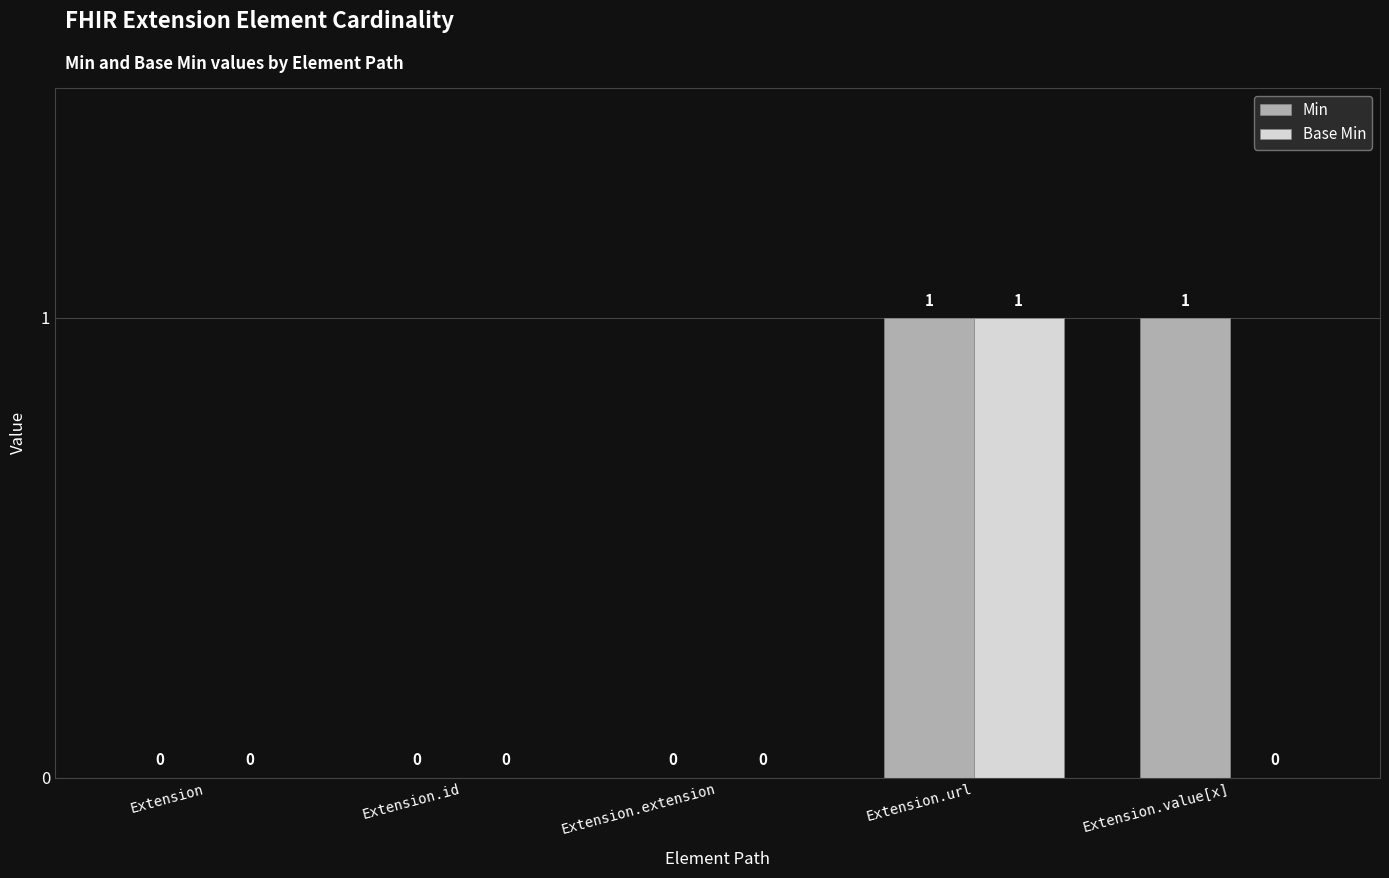

Reading left to right, list all the values displayed in this chart.

Min: Extension=0	Extension.id=0	Extension.extension=0	Extension.url=1	Extension.value[x]=1
Base Min: Extension=0	Extension.id=0	Extension.extension=0	Extension.url=1	Extension.value[x]=0